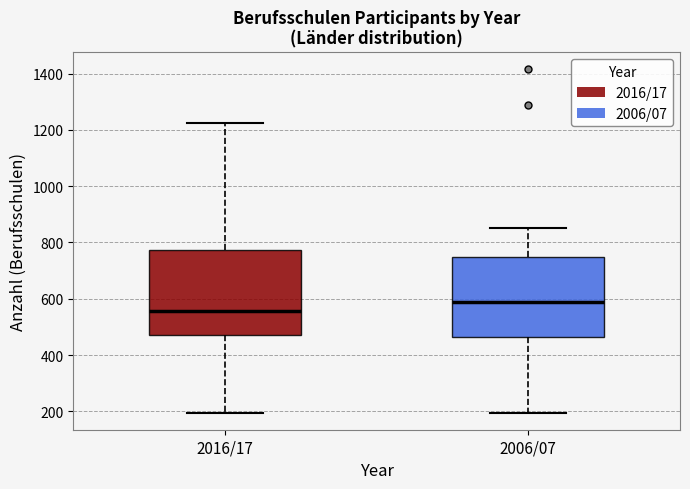

Reading left to right, read every box against the y-axis: the position of its median line, the range the box covers, and the ends of its whiskers. The values are not printed on the chart, so give them approximately, as read against the axis.

2016/17: median 560, box 480 to 780, whiskers 200 to 1220
2006/07: median 580, box 460 to 740, whiskers 200 to 860